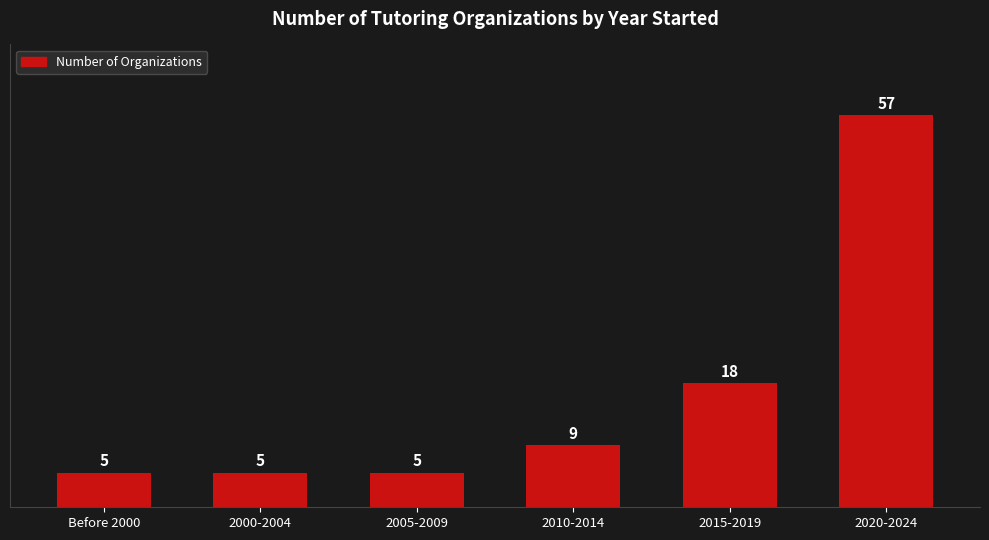

How many values are below 9?

3